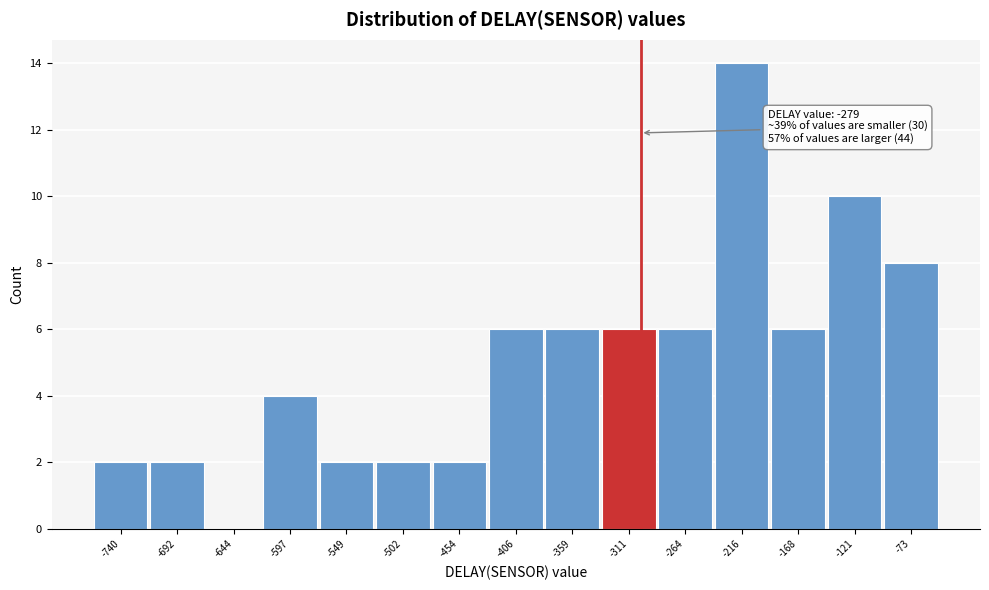

Reading left to right, transcribe all the data shown in this chart.

-740=2	-692=2	-644=0	-597=4	-549=2	-502=2	-454=2	-406=6	-359=6	-311=6	-264=6	-216=14	-168=6	-121=10	-73=8